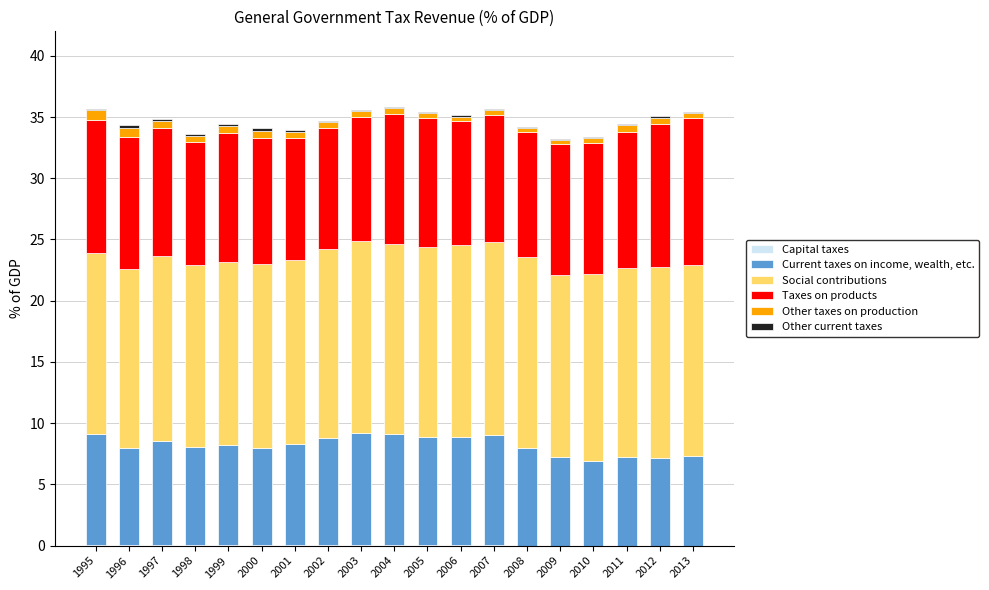

What is the sum of the Social contributions values at 2001 and 2010?

30.2